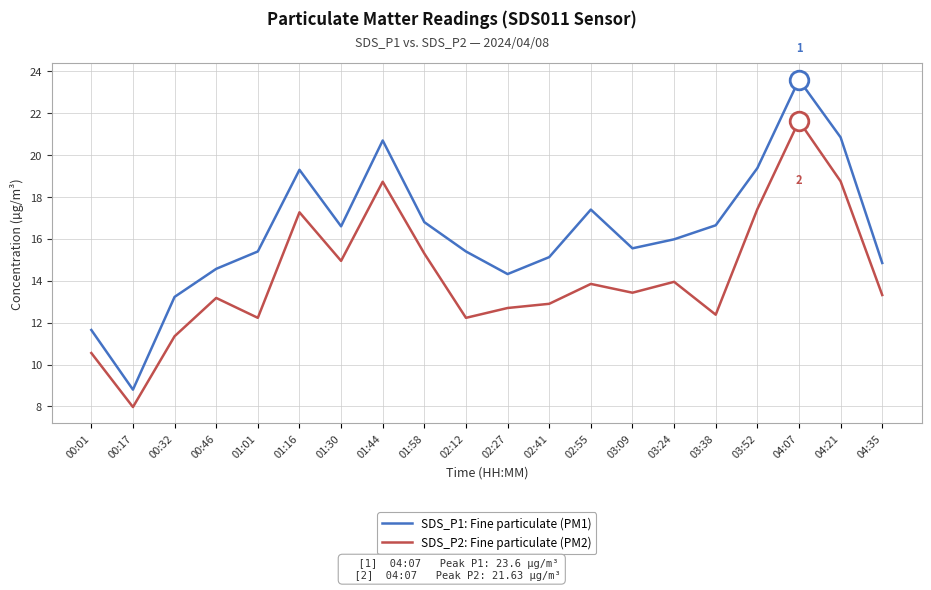

What is the total value across all series at 00:46?

27.8